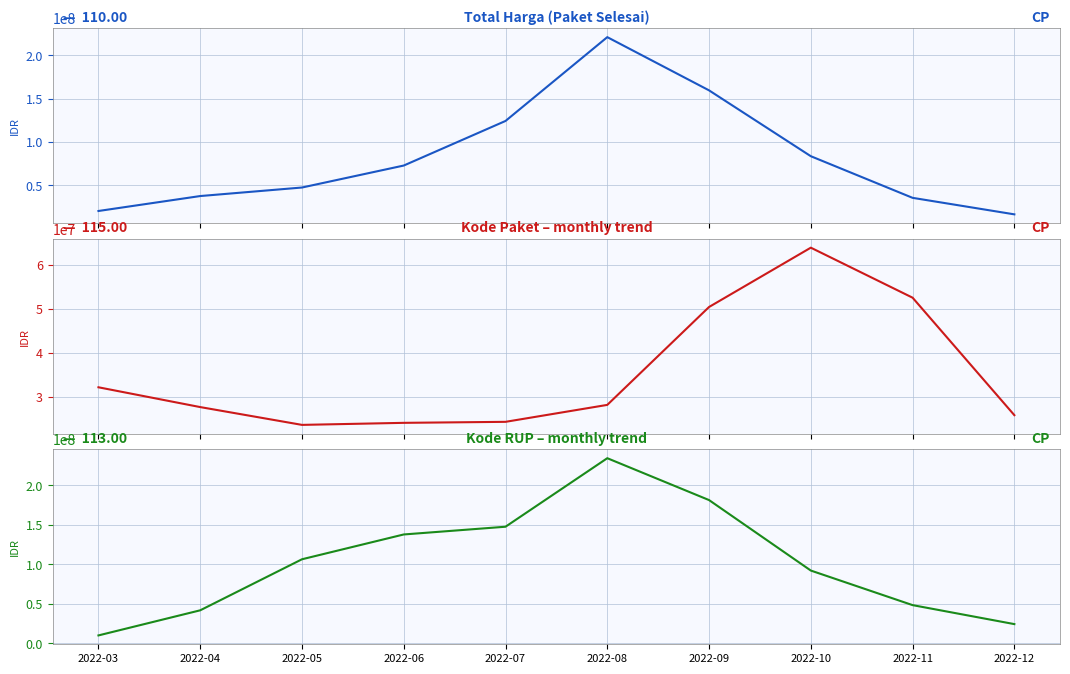

Where is the first local maximum for Total Harga by Month?

2022-08